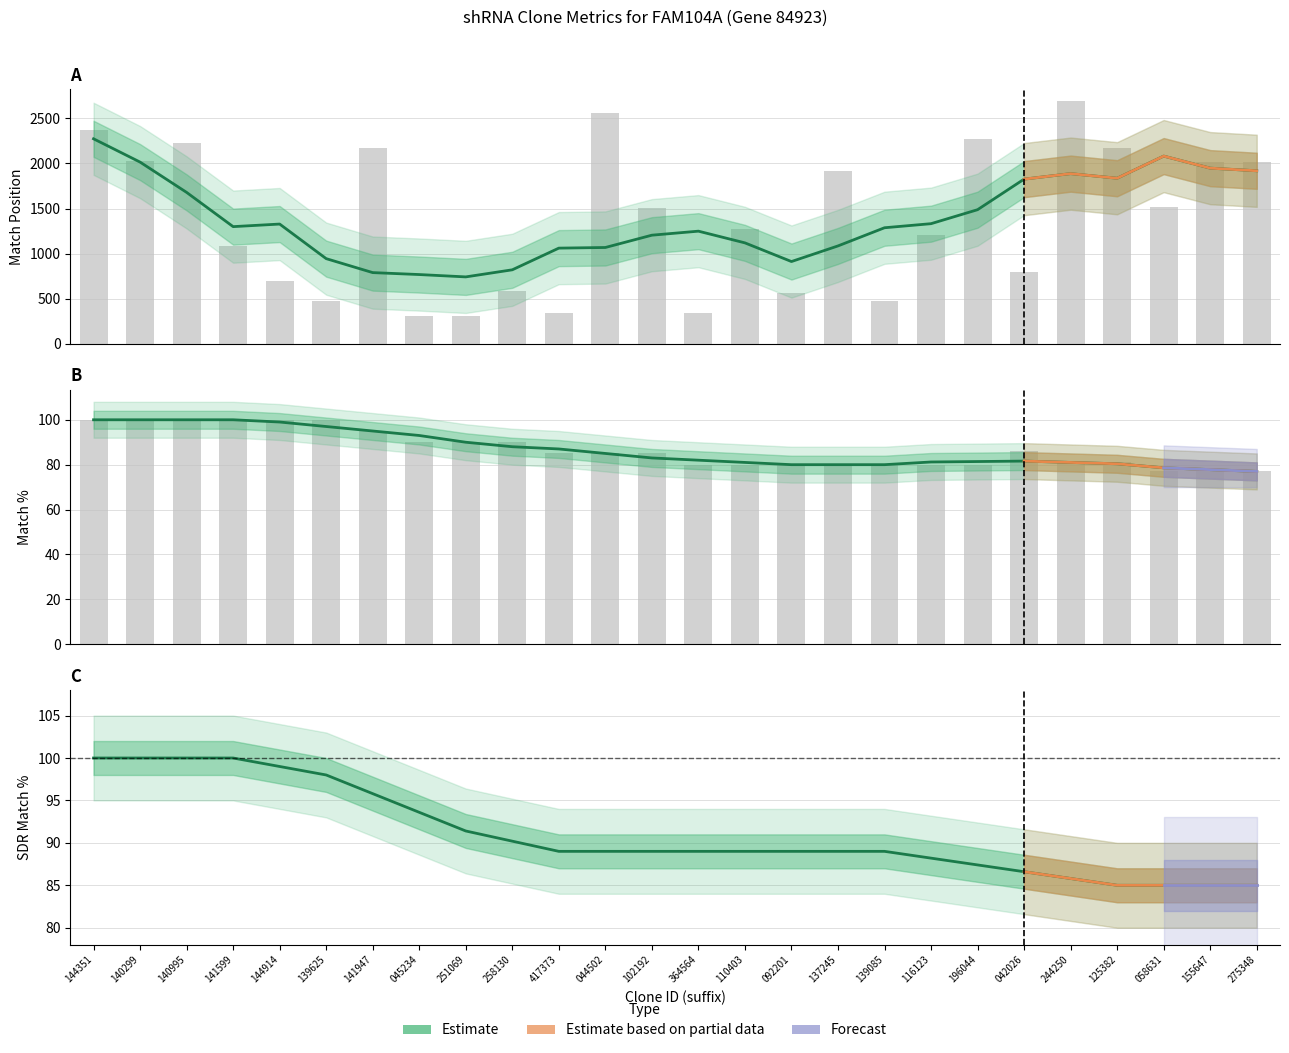

Where is SDR Match % nearest to the value 92?

251069